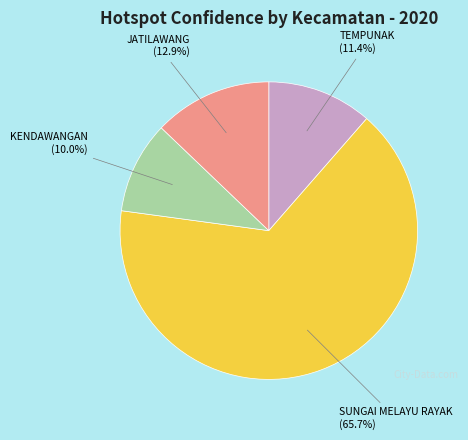

How many segments does this pie chart have?

4